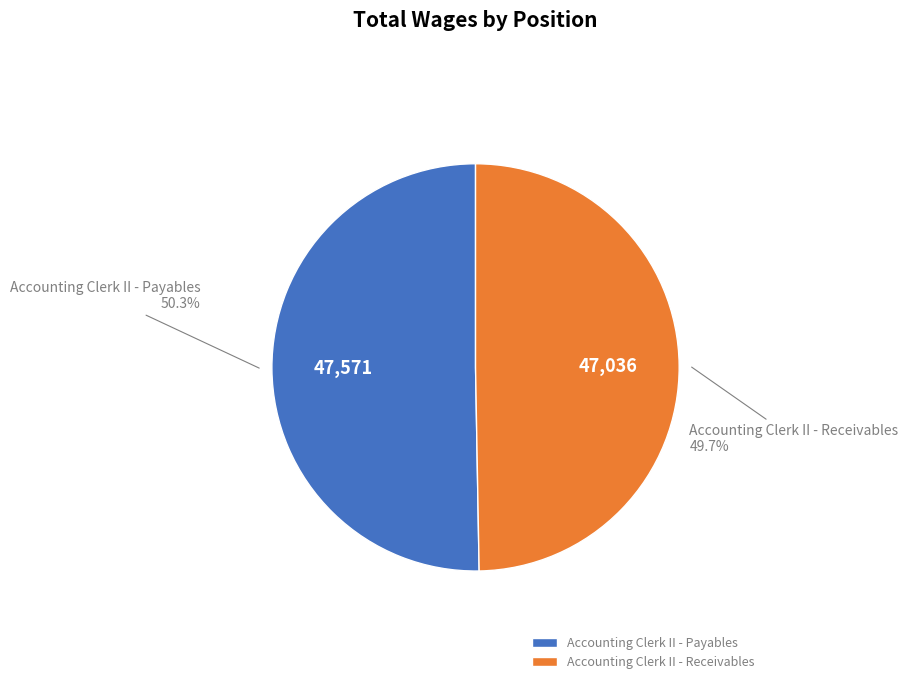

To the nearest percent, what is the difference between the largest and smallest slice percentages?

1%